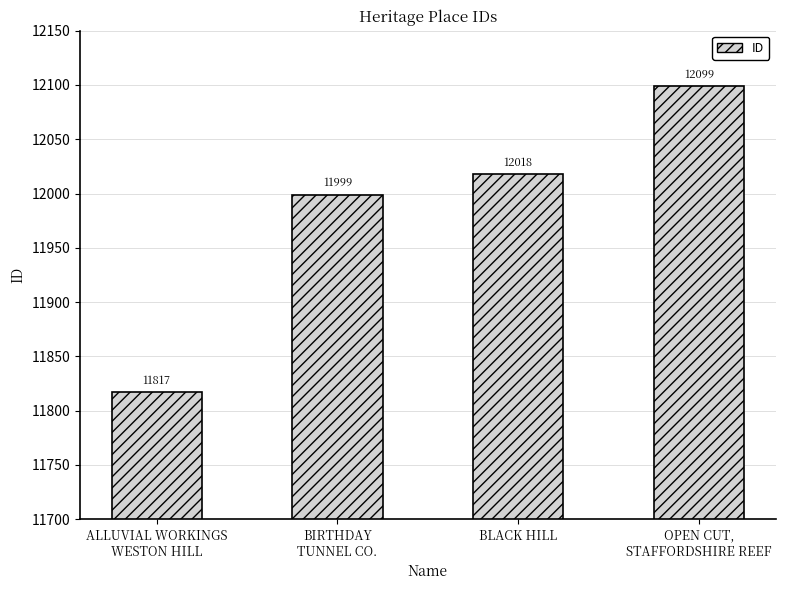

Reading right to left, transcribe all the data shown in this chart.

OPEN CUT,
STAFFORDSHIRE REEF=12099	BLACK HILL=12018	BIRTHDAY
TUNNEL CO.=11999	ALLUVIAL WORKINGS
WESTON HILL=11817